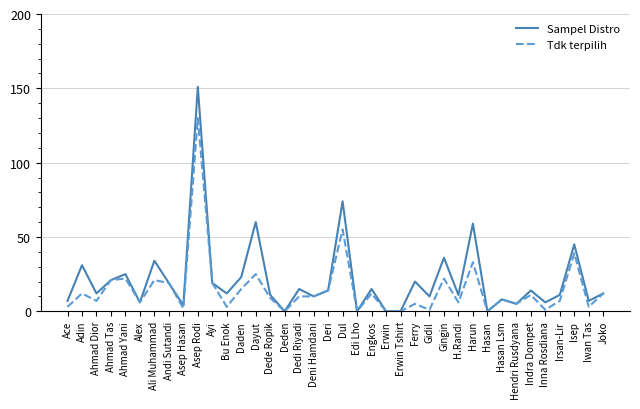

Rank the series by their maximum value, from lowest to highest.

Tdk terpilih, Sampel Distro